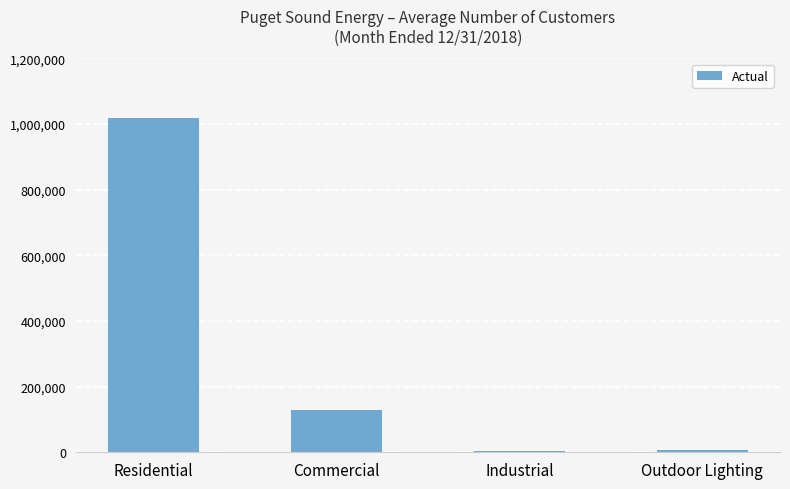

What is the sum of the values at Residential and Commercial?

1147013